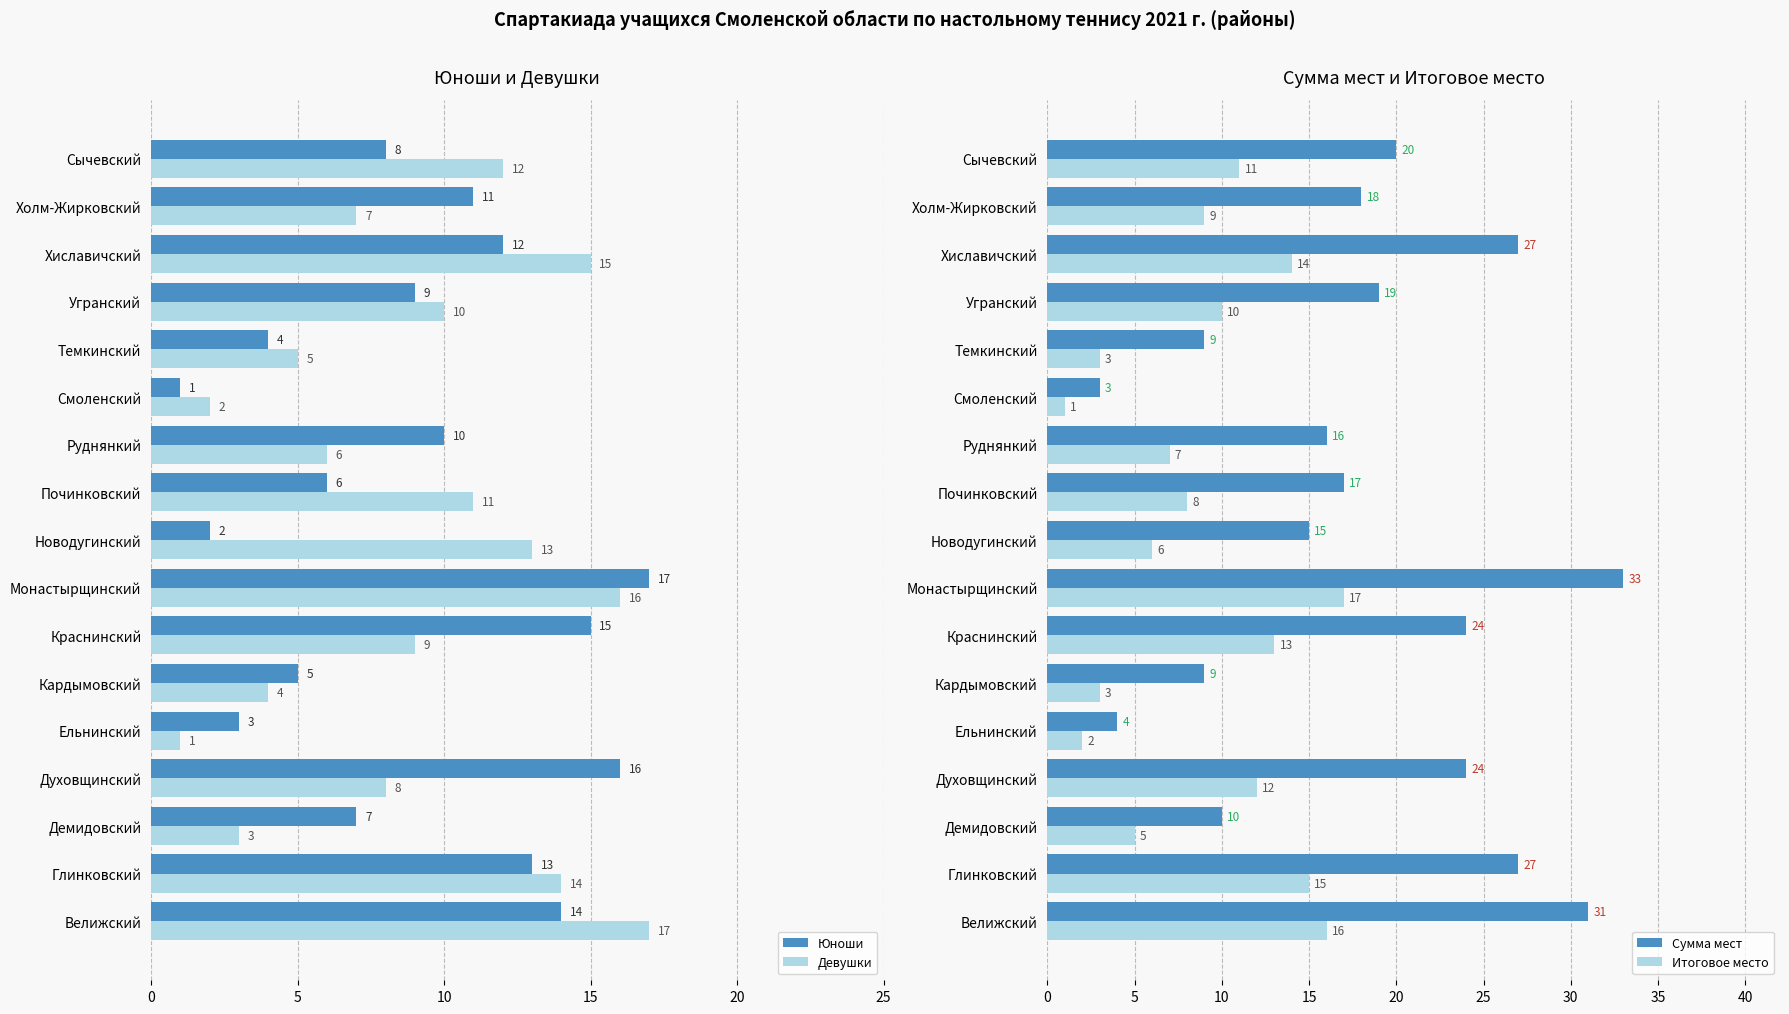

What is the maximum value for Юноши?

17